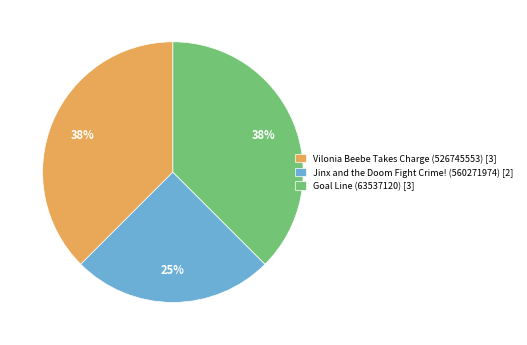

Is the sum of Vilonia Beebe Takes Charge (526745553) [3] and Jinx and the Doom Fight Crime! (560271974) [2] greater than half?

Yes